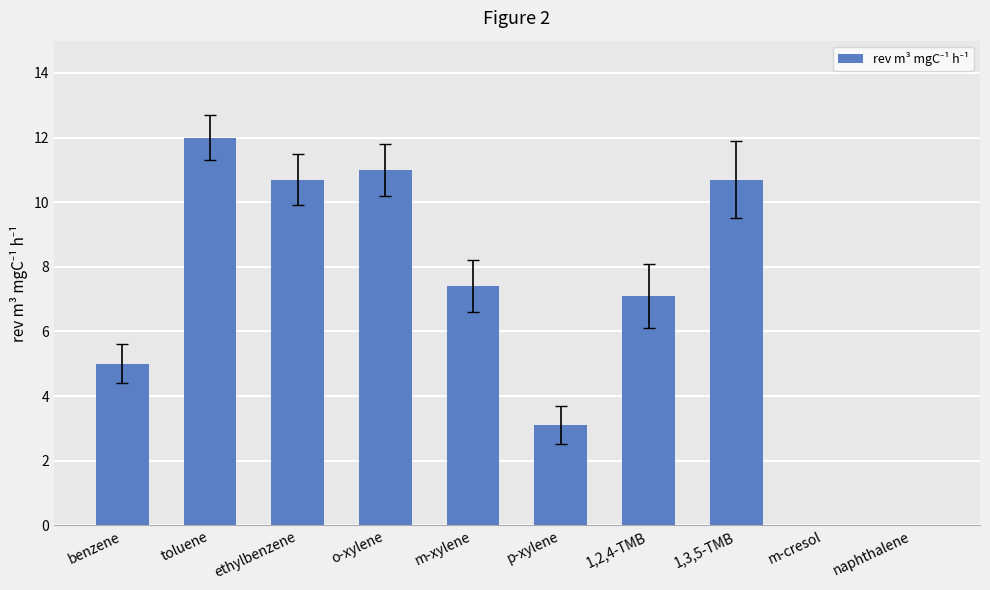

What is the sum of the values at naphthalene and m-xylene?

7.4